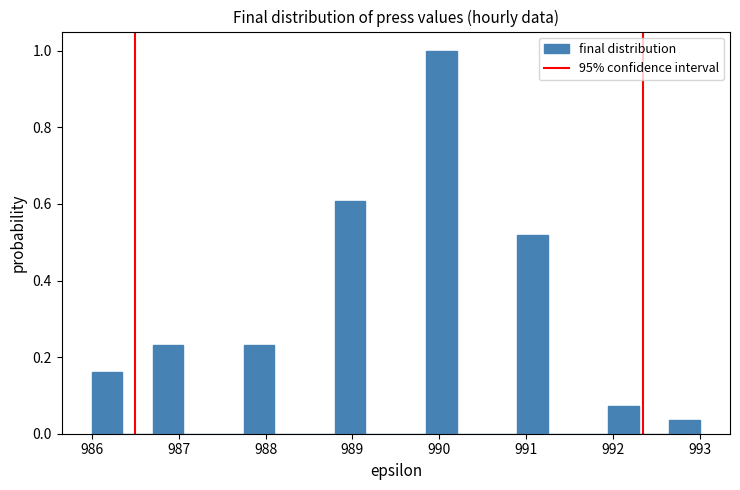

Read against the x-axis, roughly where is the centre of the tallest bar?

990.0